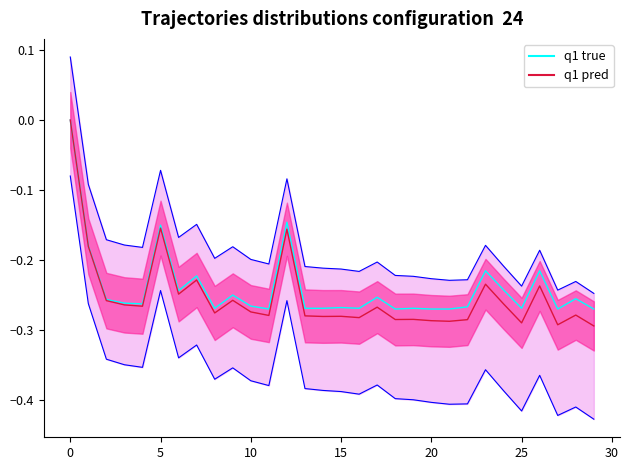

True or false: q1 true has a value of -0.4 at 26.

False